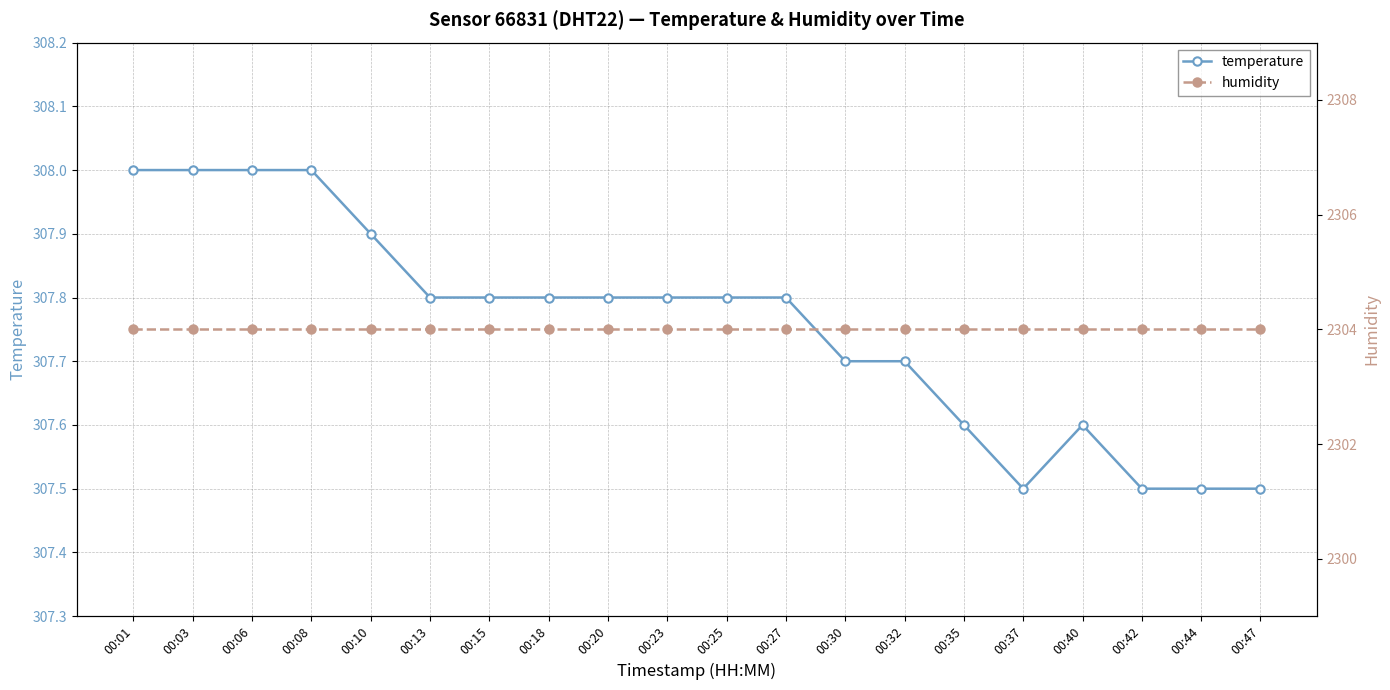

Rank the series by their maximum value, from highest to lowest.

humidity, temperature